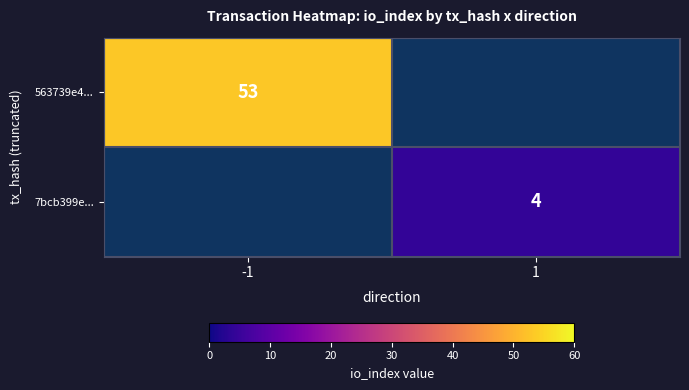

Is it true that 7bcb399e... equals 4 at 1?

True